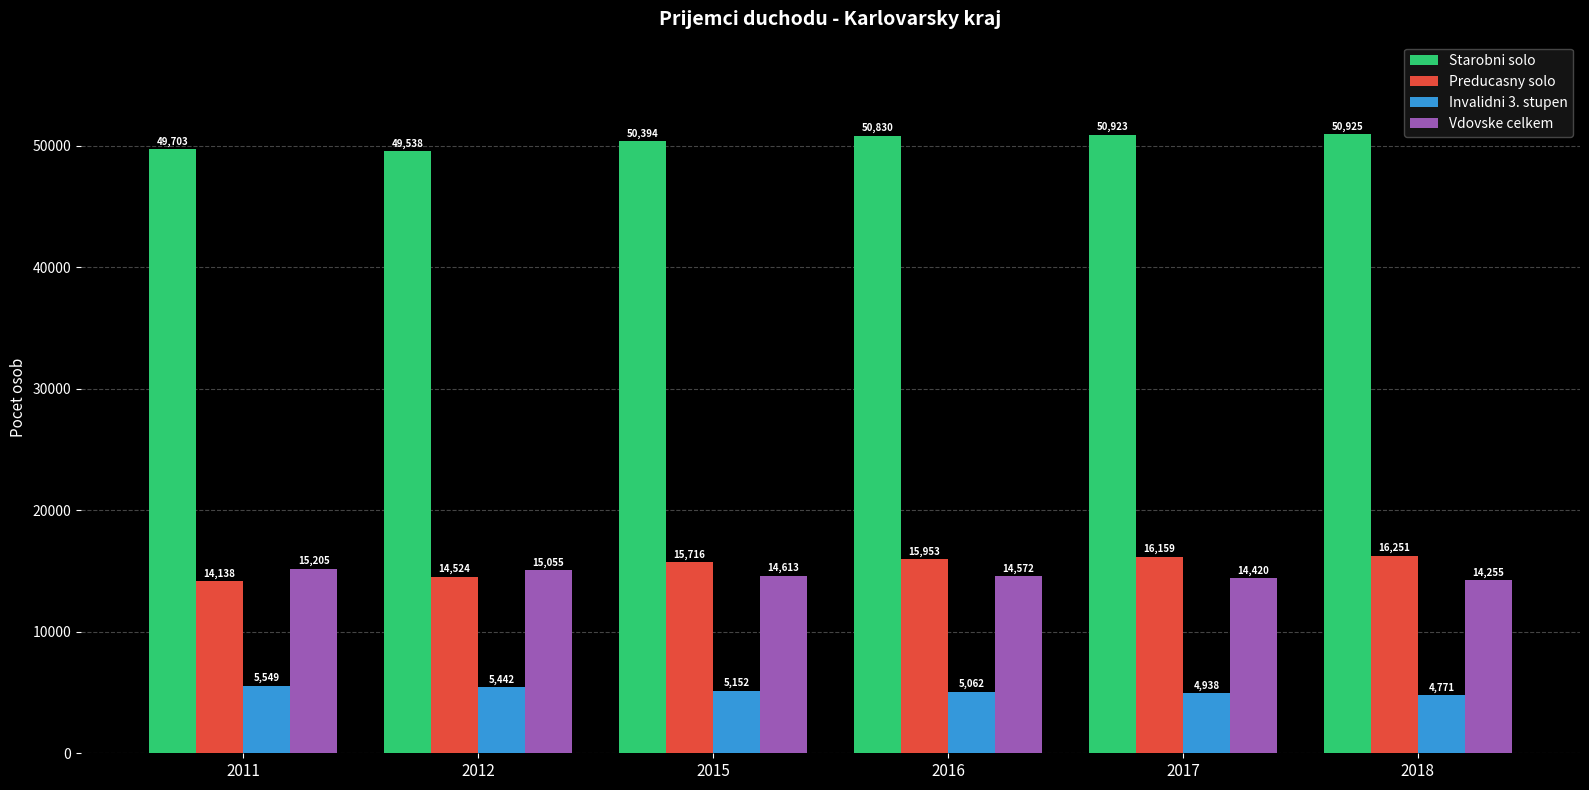

List the series in order of their peak value, highest first.

Starobni solo, Preducasny solo, Vdovske celkem, Invalidni 3. stupen